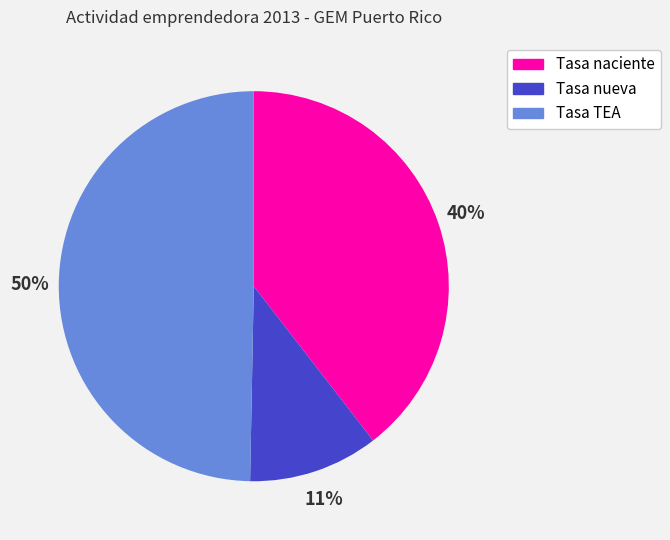

To the nearest percent, what is the combined percentage of Tasa naciente and Tasa nueva?

50%